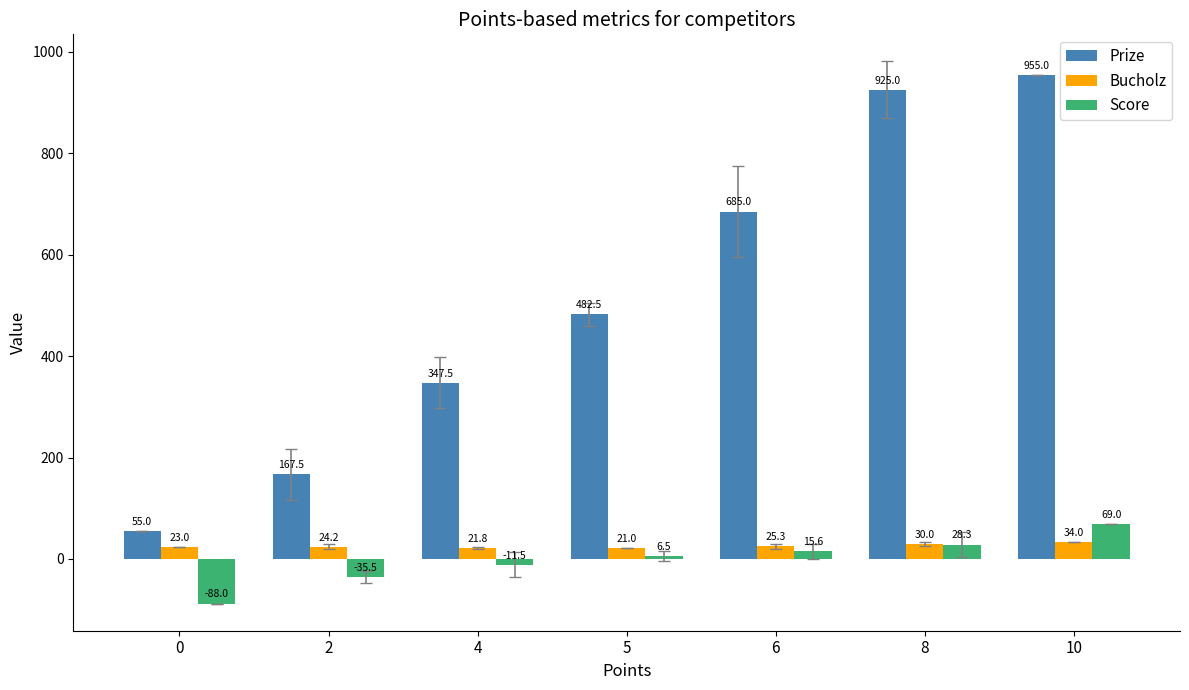

Which series has the largest range (max minus min)?

Prize